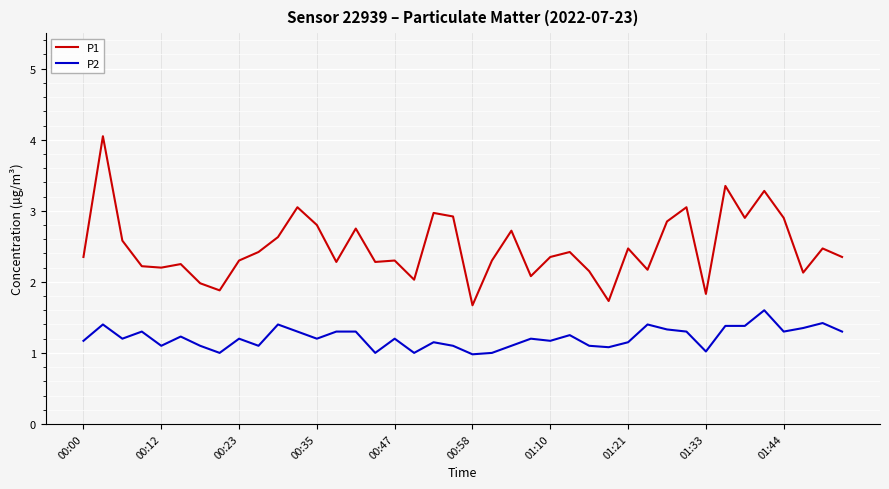

What is the highest value of the P2 series?

1.6